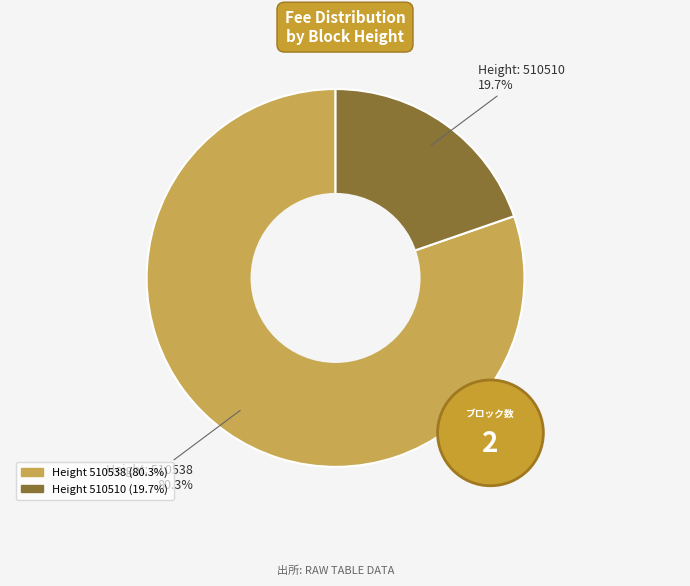

The 510538 slice represents 91% of the pie. True or false?

False